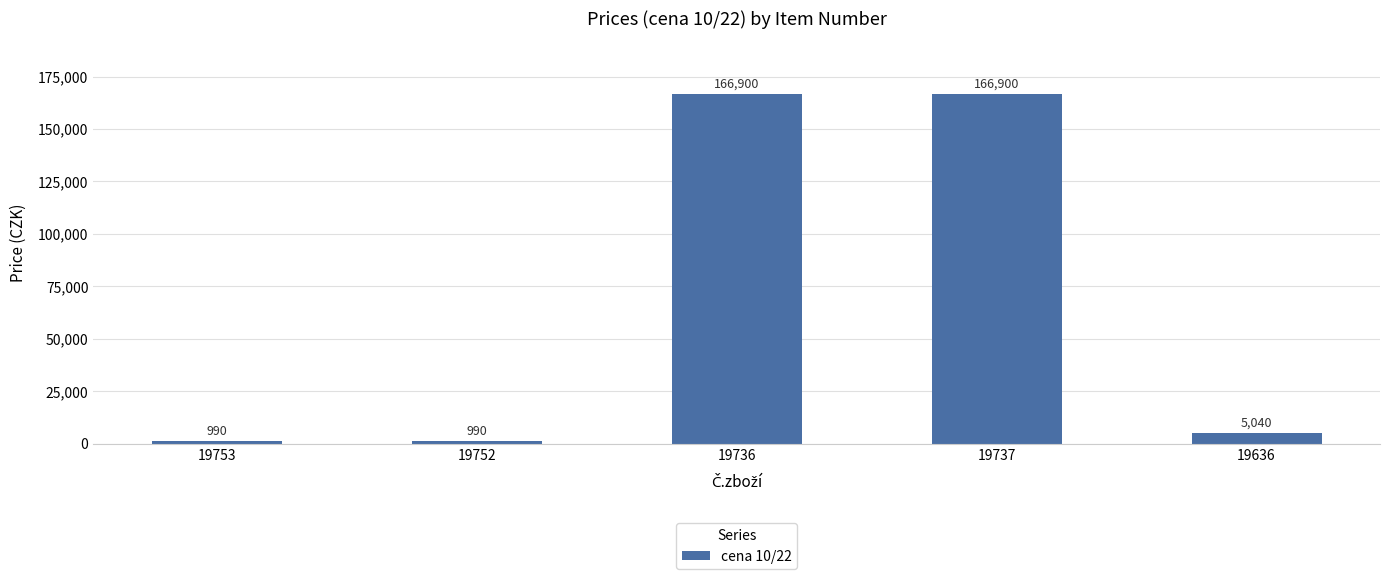

What is the sum of the values at 19753 and 19752?

1980